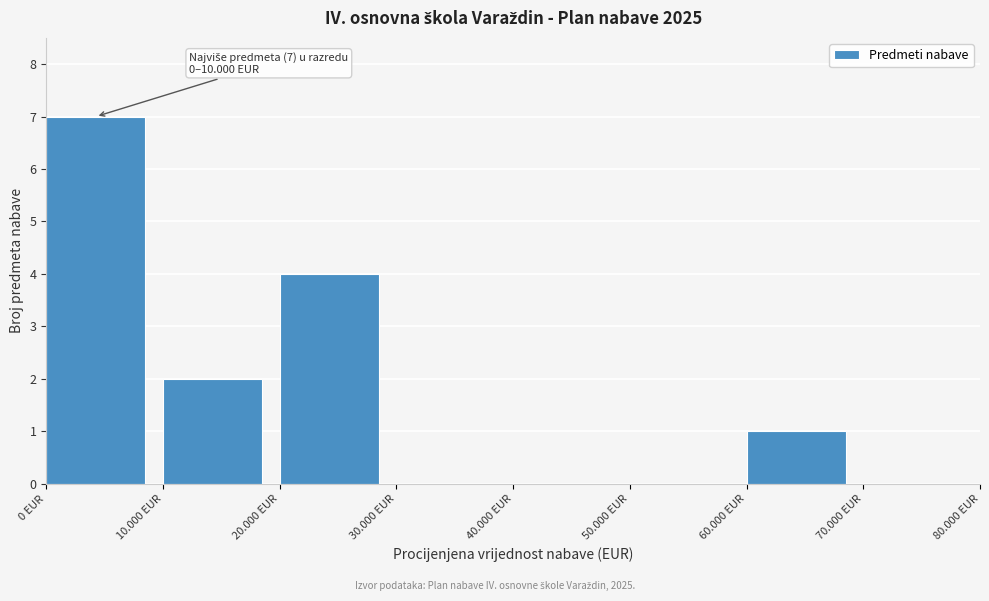

Reading left to right, transcribe all the data shown in this chart.

0 EUR=7	10.000 EUR=2	20.000 EUR=4	30.000 EUR=0	40.000 EUR=0	50.000 EUR=0	60.000 EUR=1	70.000 EUR=0